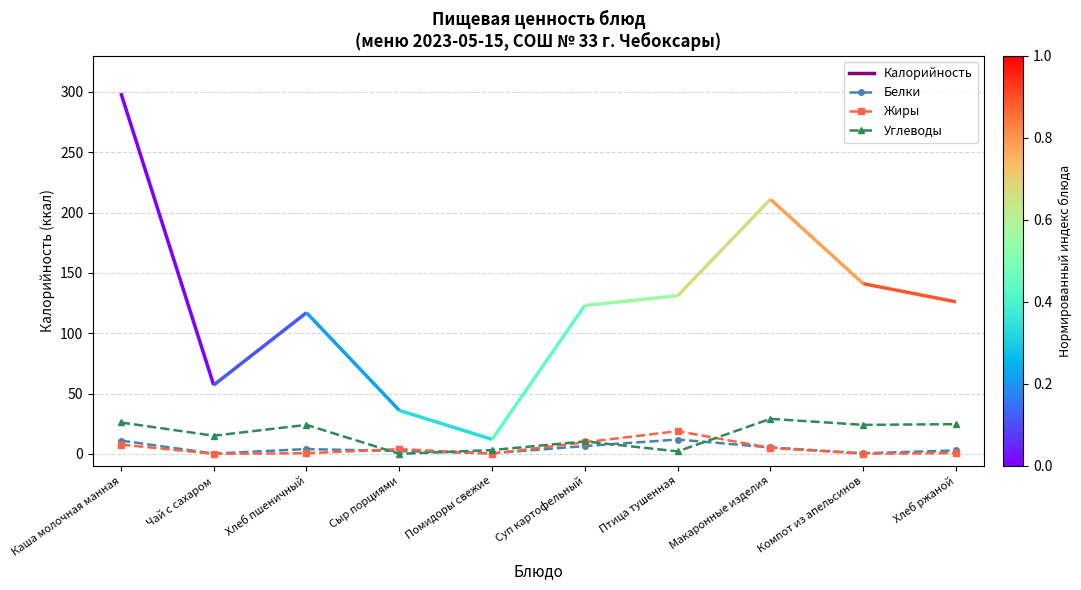

How many data points in Жиры are above 3?

5